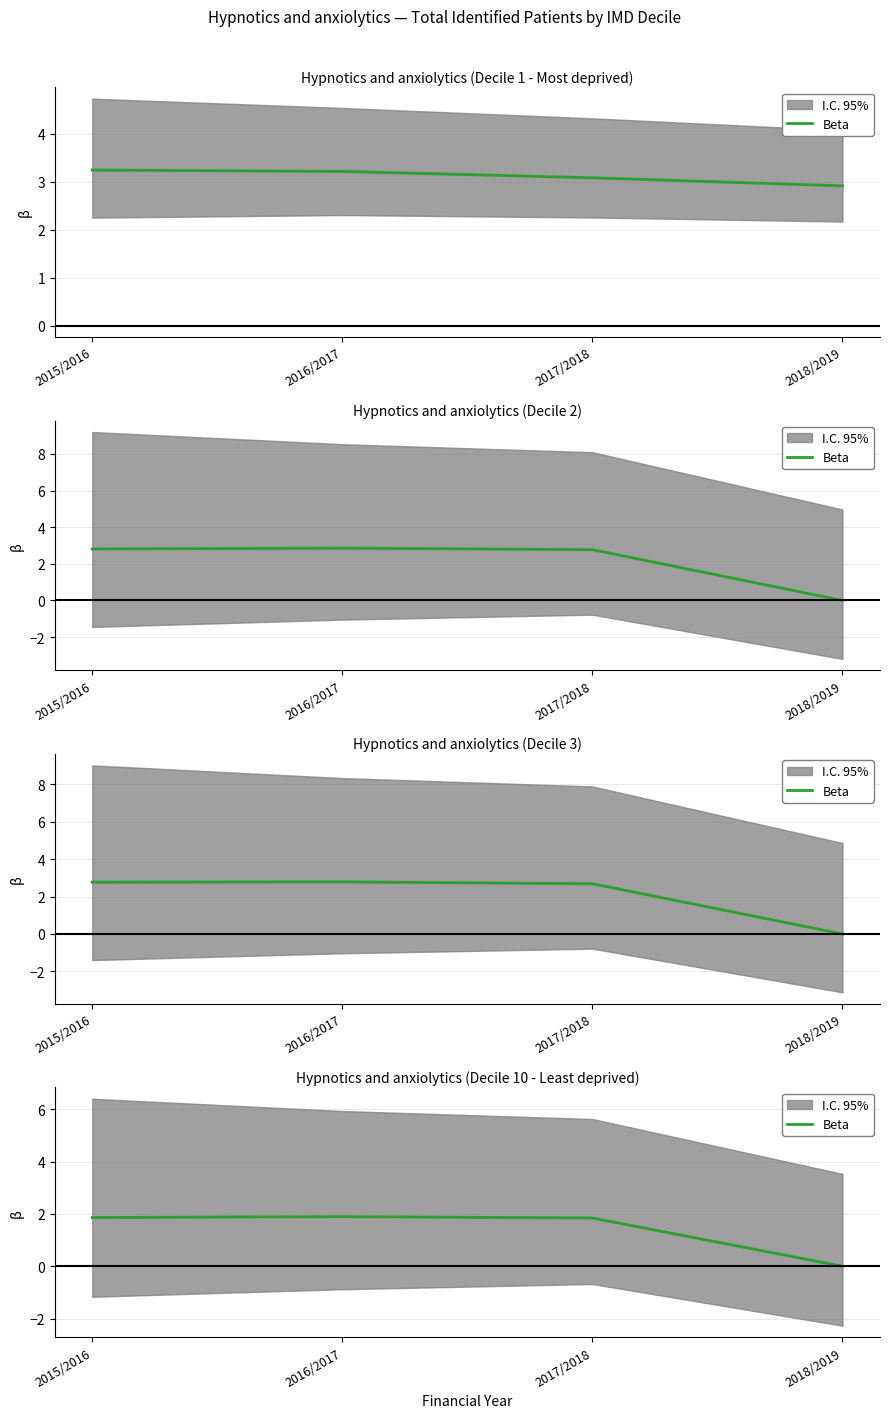

How many lines are shown in the chart?

1